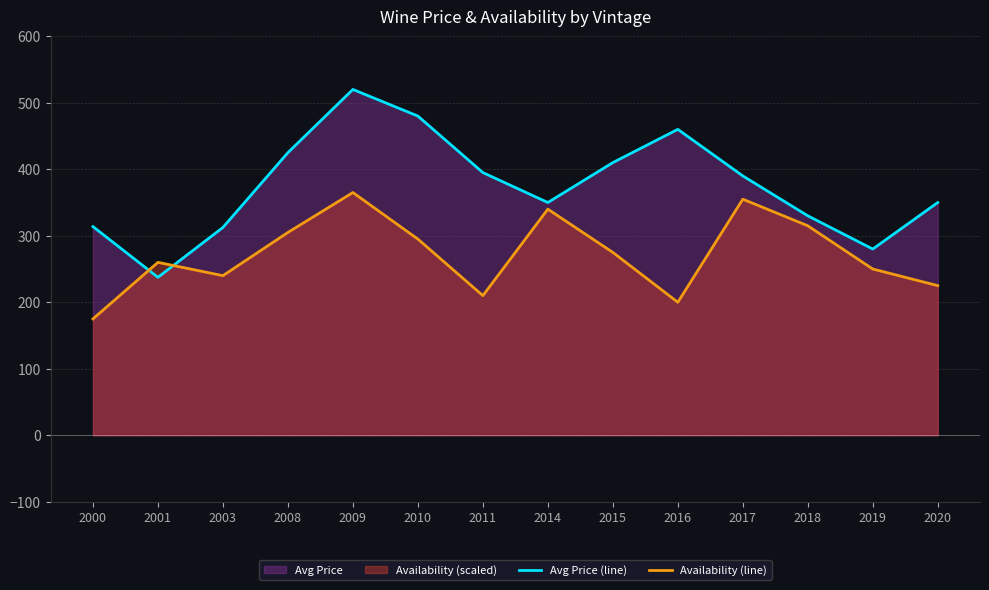

At which label does Avg Price (line) reach its minimum?

2001